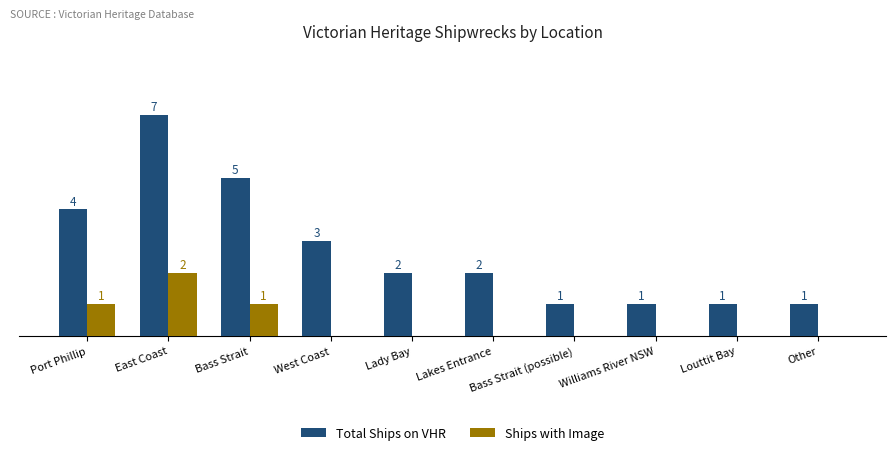

At which category does the chart reach its peak across all series?

East Coast